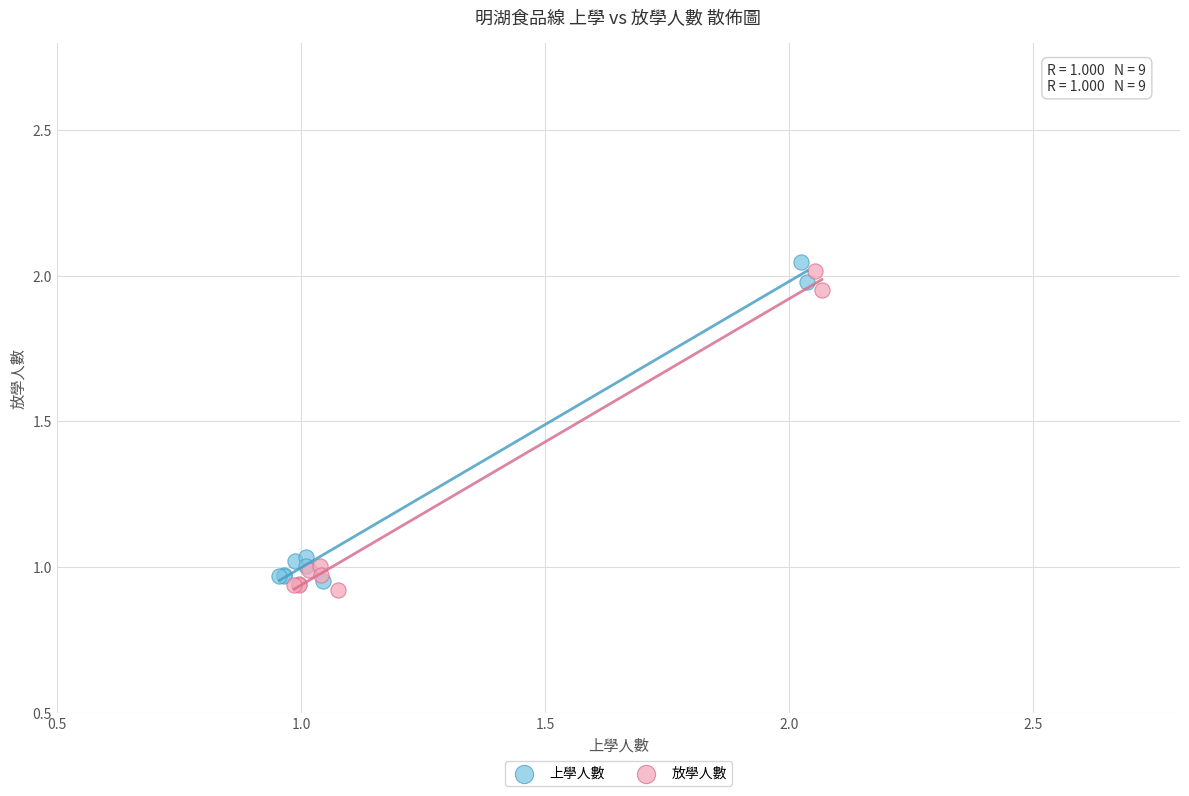

Which series contains the highest Y value?

上學人數